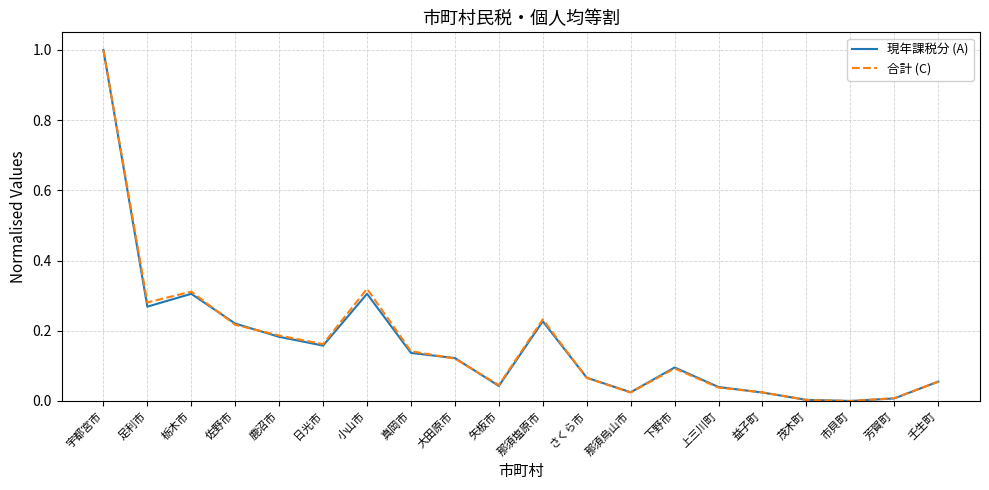

The value of 現年課税分 (A) at 真岡市 is 0.1. True or false?

True